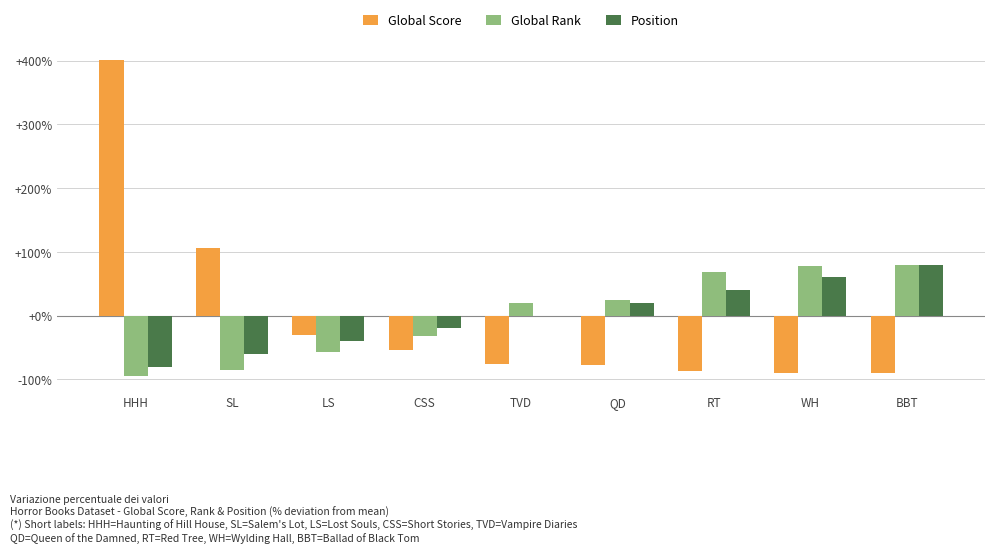

At which category is the sum across all series the highest?

HHH